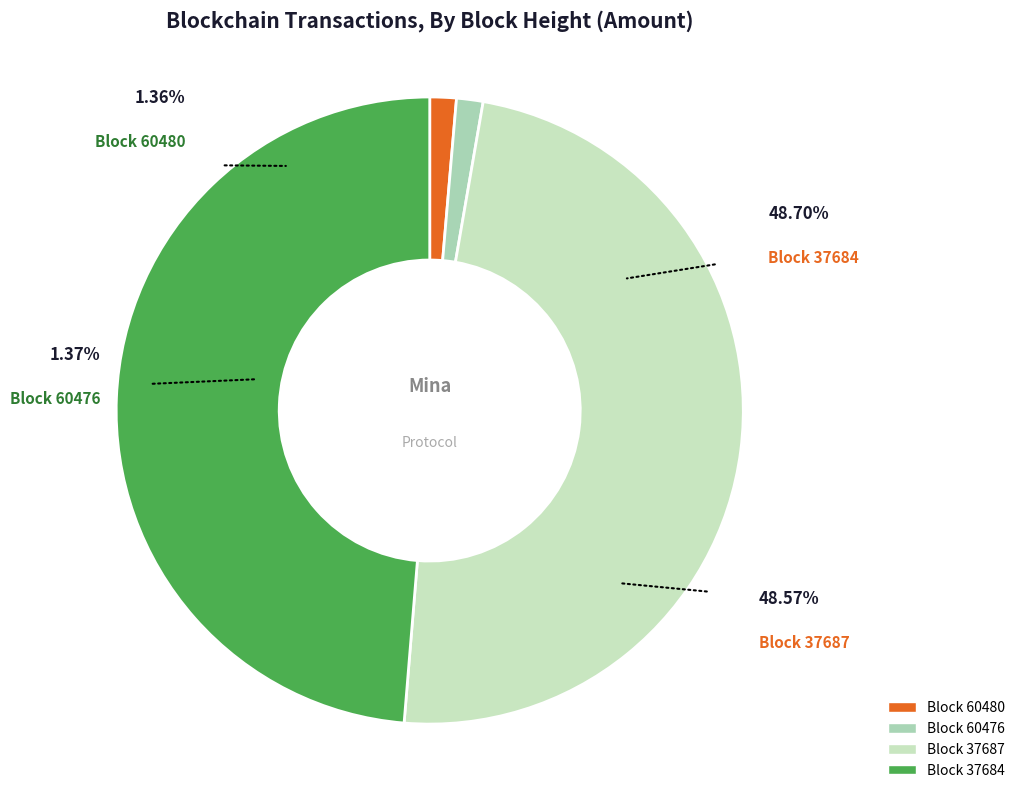

Is the sum of 60480 and 37687 greater than half?

No